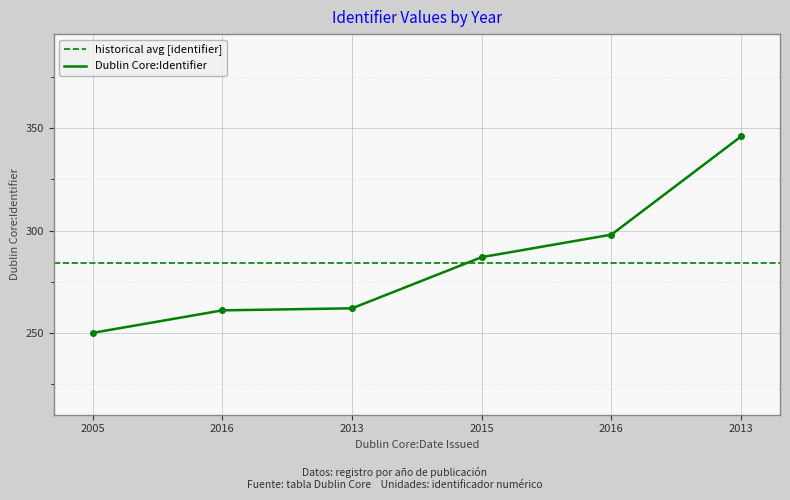

What is the sum of all values?

1704